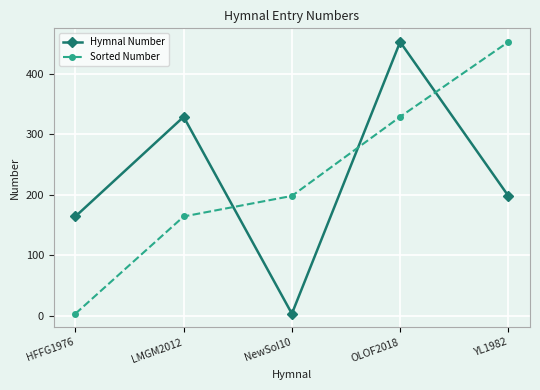

How many interior local peaks does the Hymnal Number series have?

2